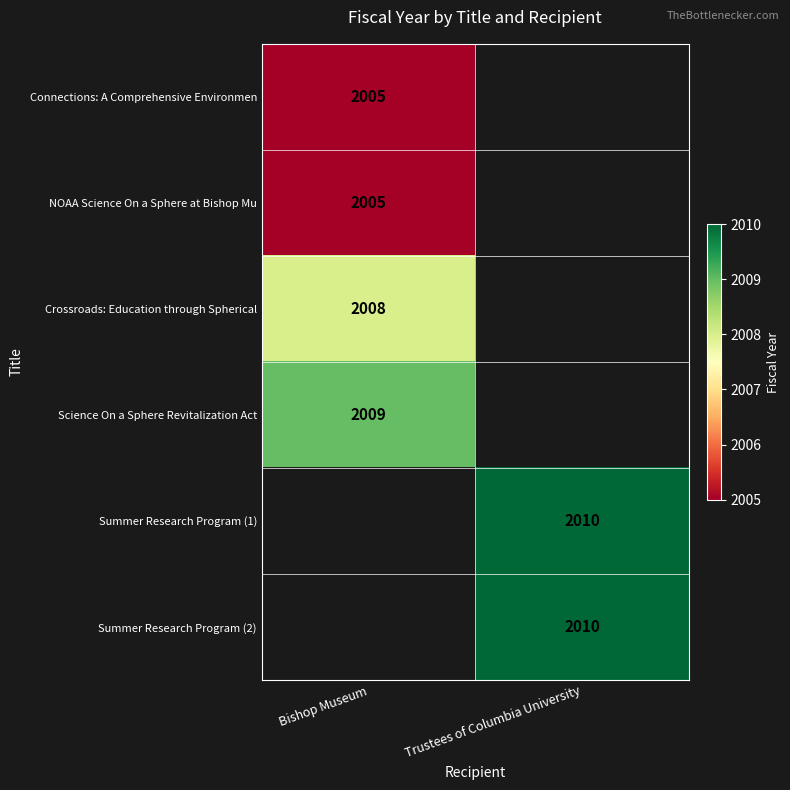

Is it true that Summer Research Program (1) equals 1059 at Trustees of Columbia University?

False